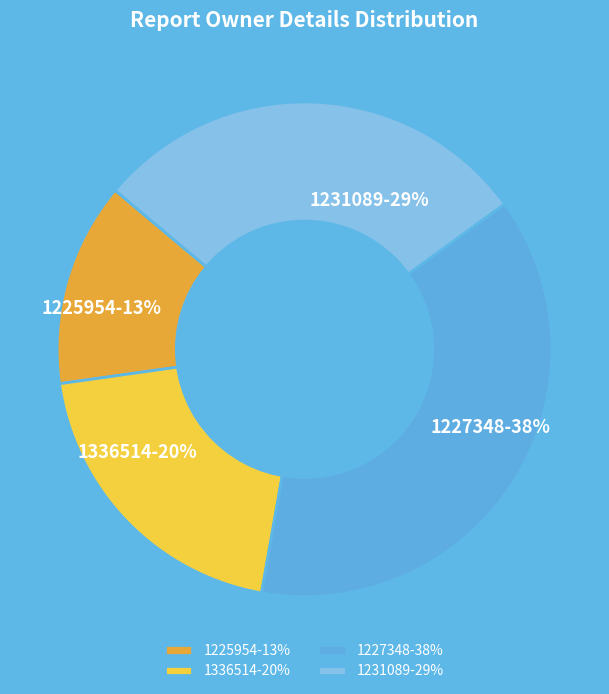

Does 1336514 account for over 50% of the chart?

No